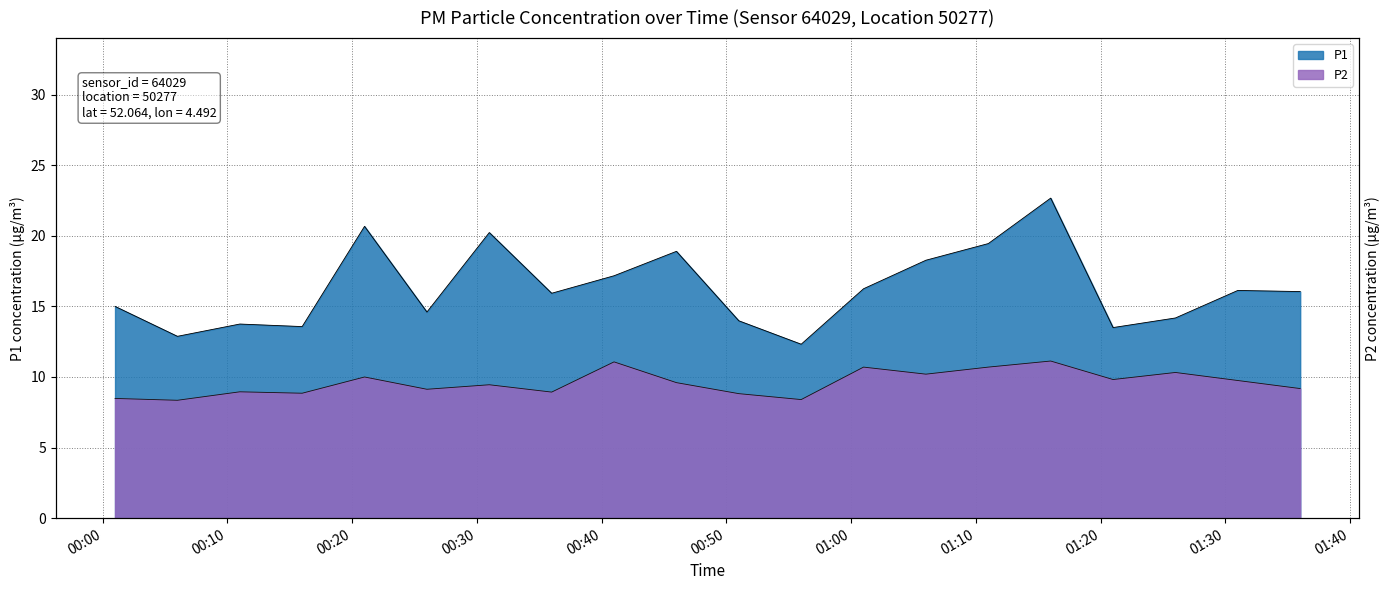

True or false: P1 has more than 2 interior local peaks.

True